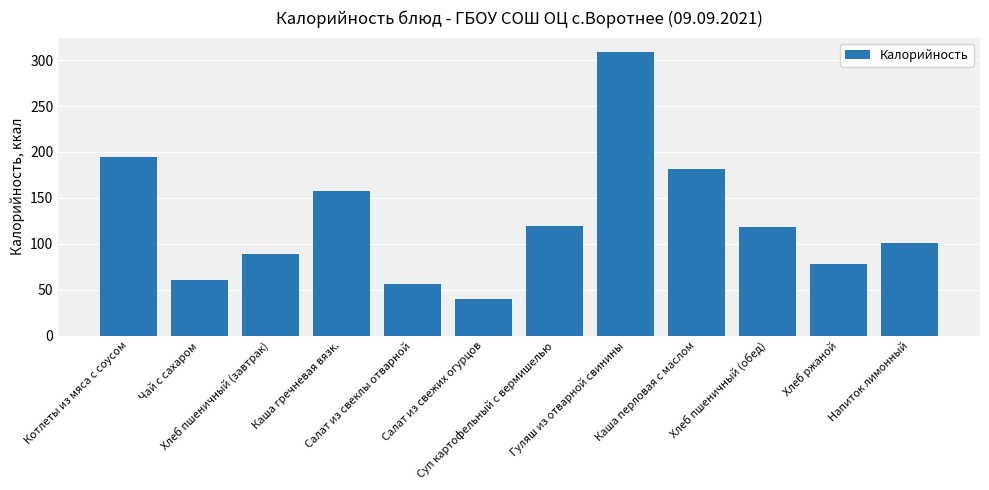

What is the average value?

125